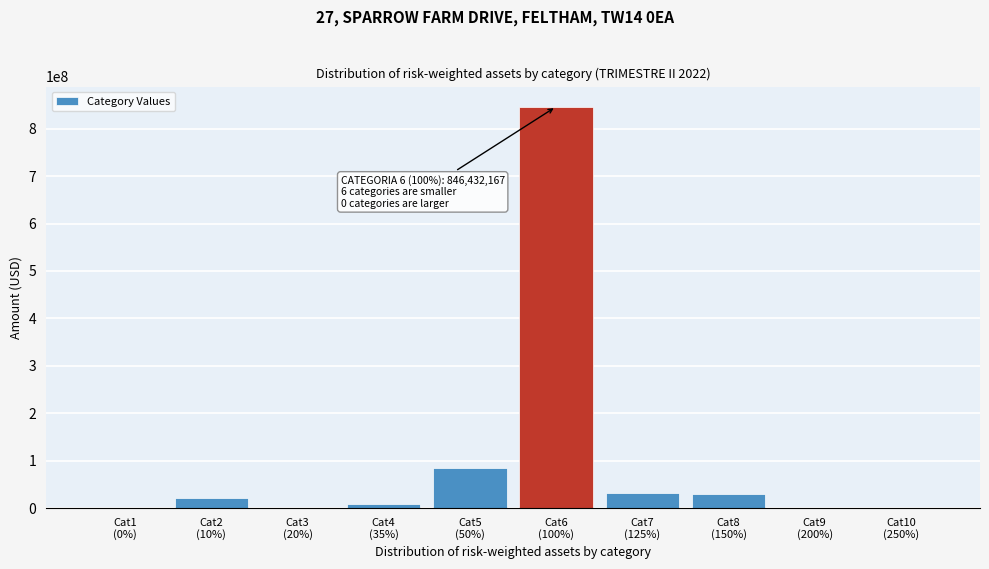

What is the greatest value displayed?

846432166.7